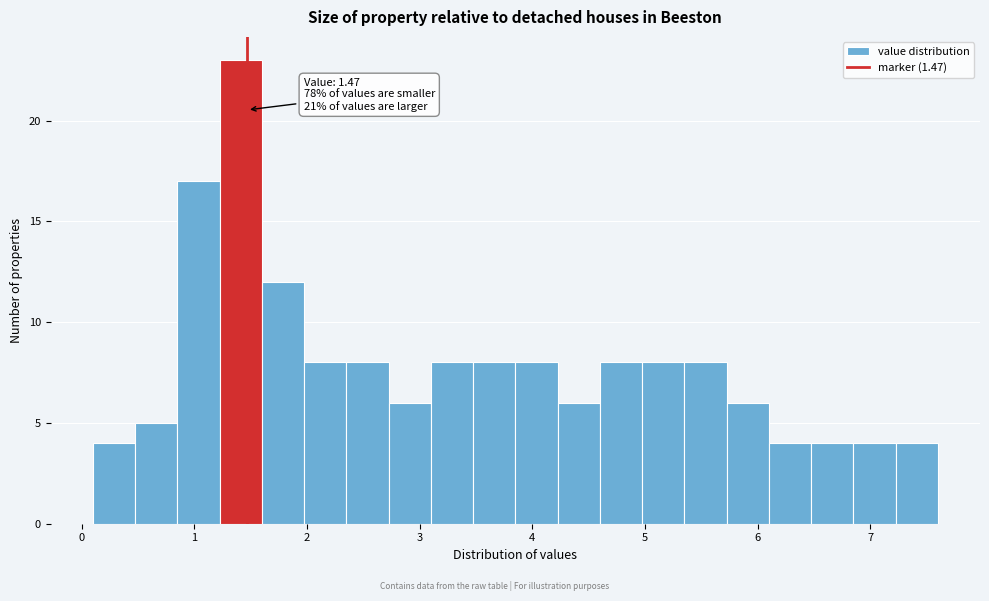

Read against the x-axis, roughly where is the centre of the tallest bar?

1.4